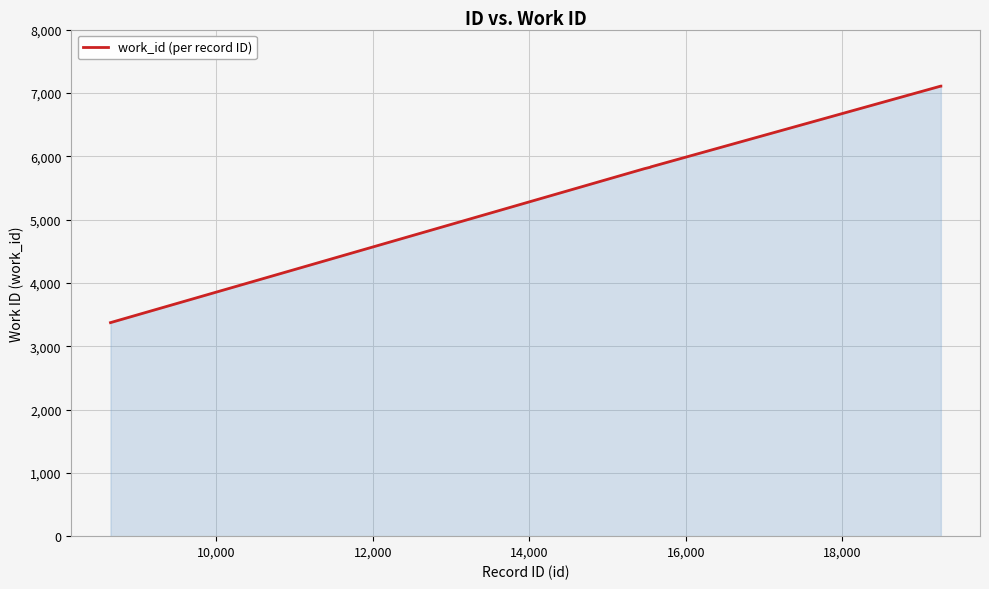

What is the difference between the maximum and minimum values?

3735